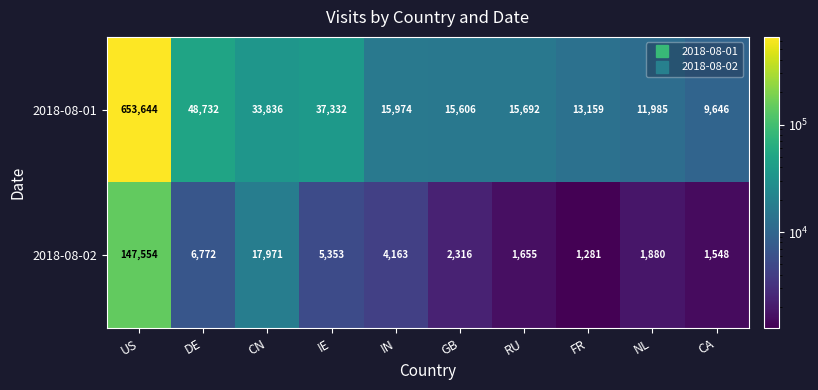

Reading left to right, extract all data points from this chart.

2018-08-01: US=653644	DE=48732	CN=33836	IE=37332	IN=15974	GB=15606	RU=15692	FR=13159	NL=11985	CA=9646
2018-08-02: US=147554	DE=6772	CN=17971	IE=5353	IN=4163	GB=2316	RU=1655	FR=1281	NL=1880	CA=1548